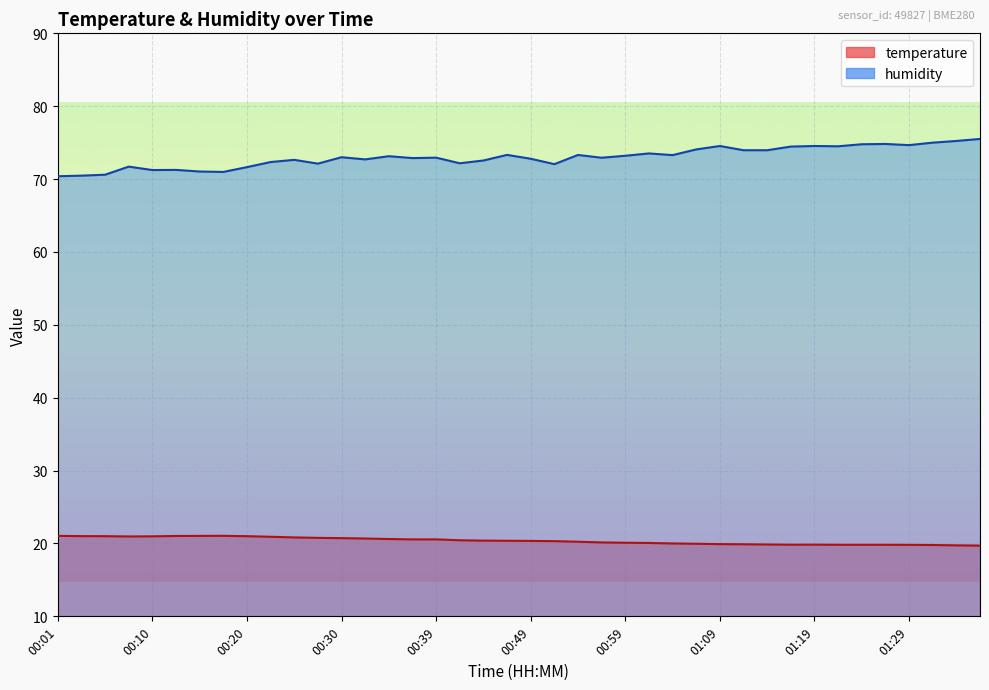

How many categories are shown in the chart?

40